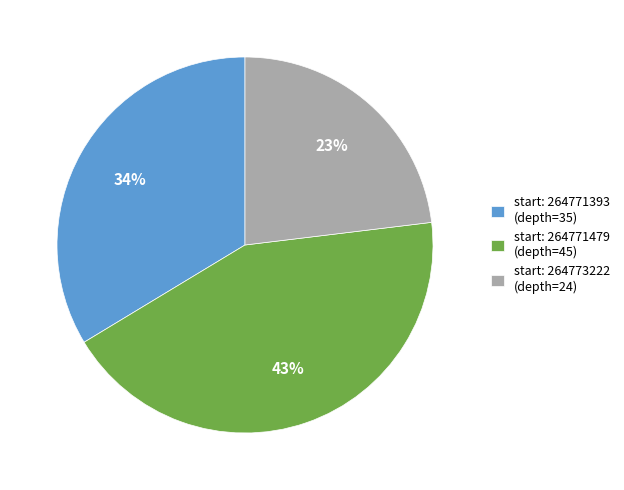

Combined, do start: 264773222 (depth=24) and start: 264771393 (depth=35) account for over 50%?

Yes